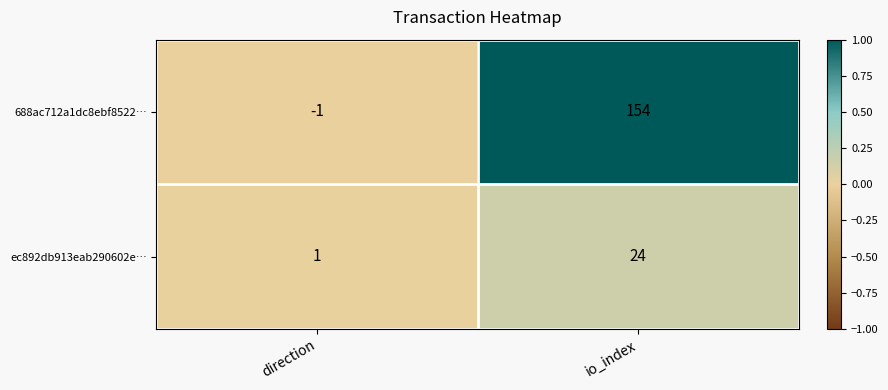

How many data points does each series have?

2